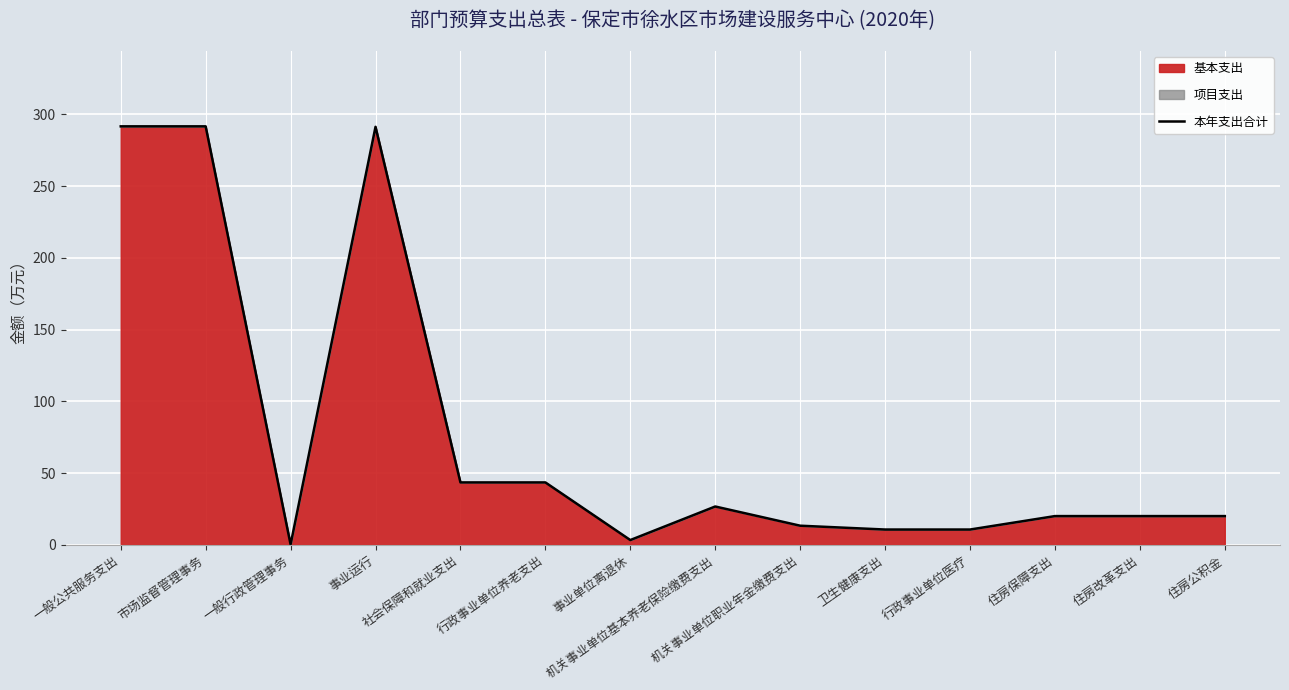

What is the sum of the values at 住房保障支出 and 行政事业单位养老支出?

63.7